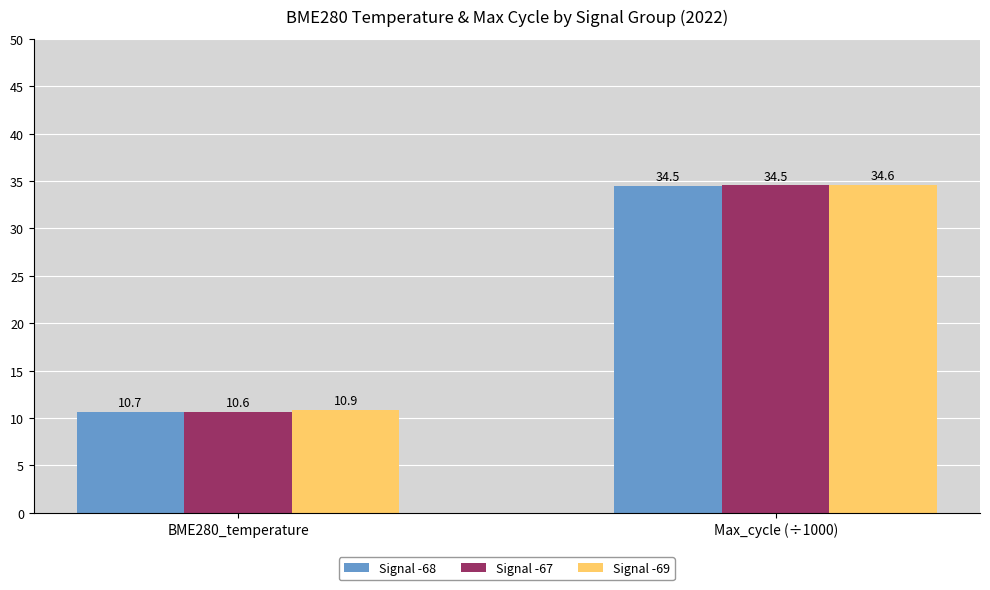

Rank the categories by Signal -69 value from highest to lowest.

Max_cycle (÷1000), BME280_temperature